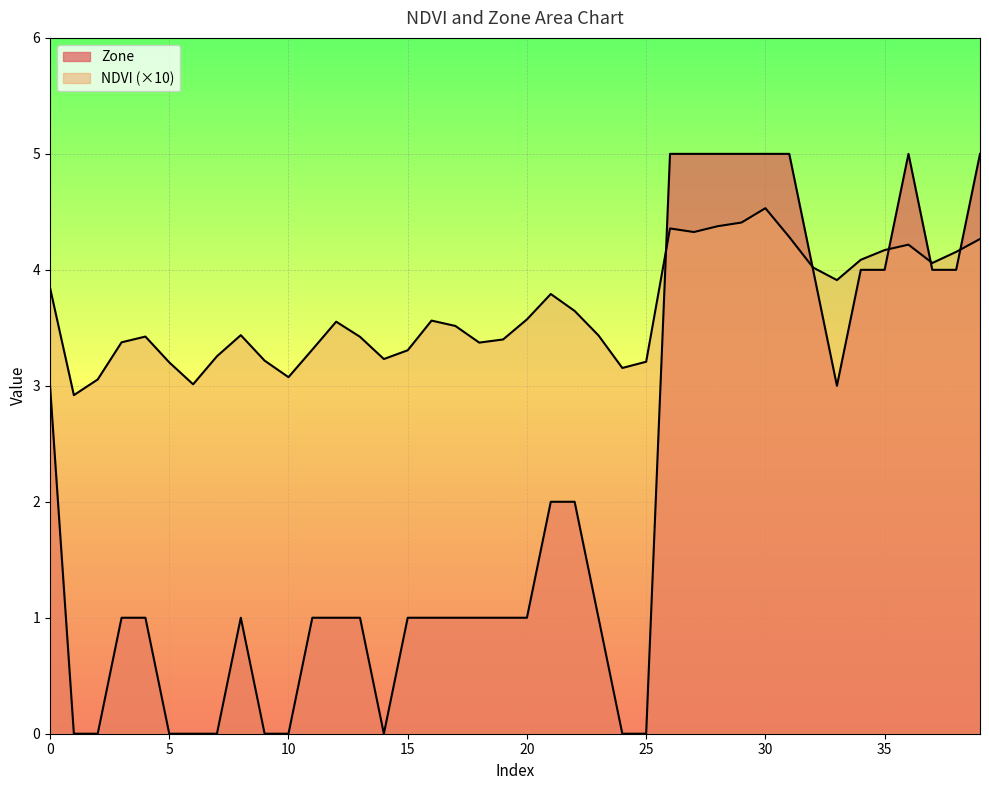

What is the total value across all series at 12?

4.6